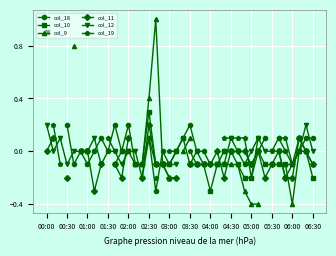

What is the minimum value shown in the chart?

-0.4